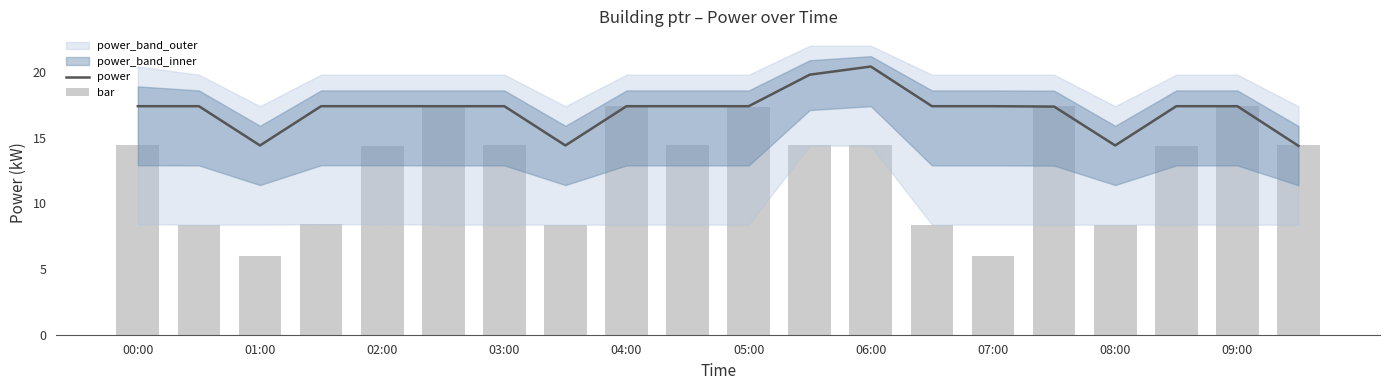

Reading left to right, extract all data points from this chart.

power: 17.4	17.4	14.4	17.4	17.4	17.4	17.4	14.4	17.4	17.4	17.4	19.8	20.4	17.4	17.4	17.4	14.4	17.4	17.4	14.4
bar: 14.4	8.4	6.0	8.4	14.4	17.4	14.4	8.4	17.4	14.4	17.4	14.4	14.4	8.4	6.0	17.4	8.4	14.4	17.4	14.4